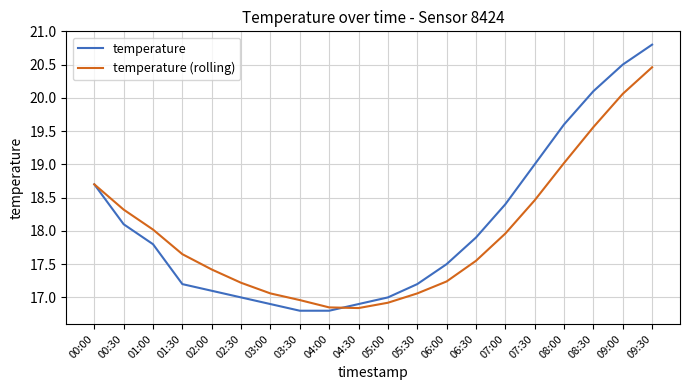

At how many categories does at least one series exceed 18?

9